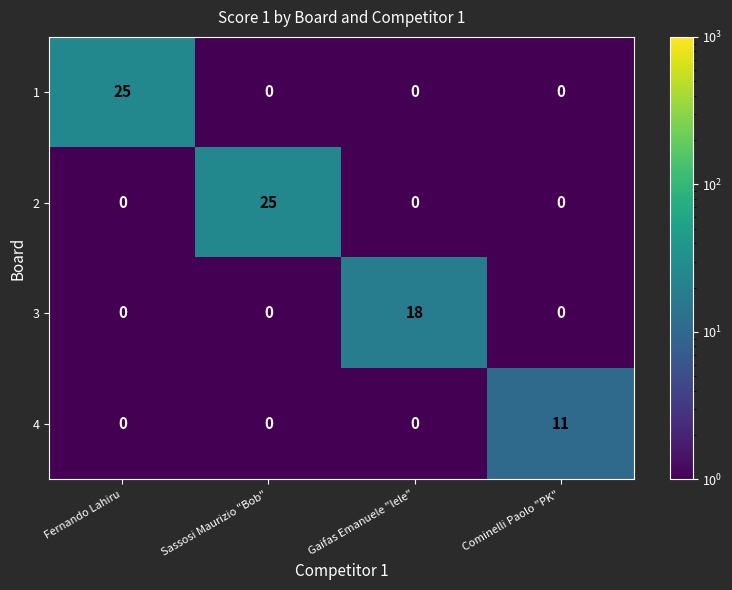

Is it true that 4 equals 0 at Fernando Lahiru?

True